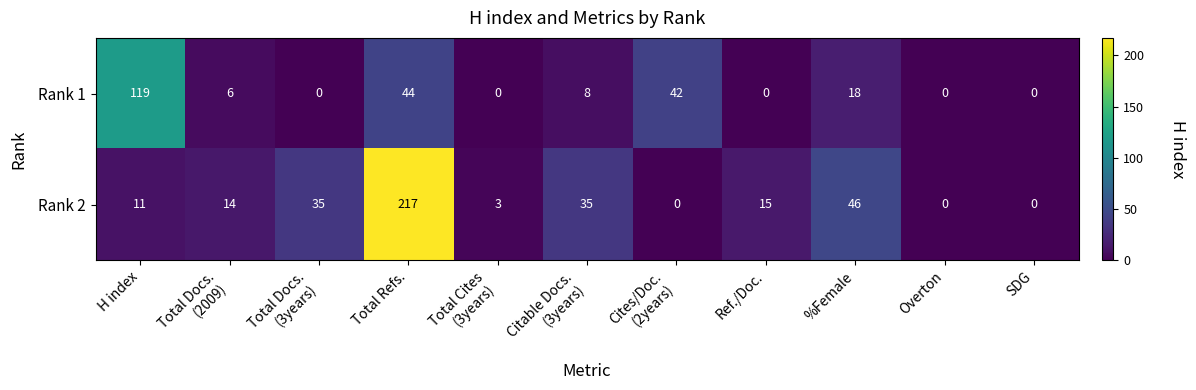

What is the difference between the maximum and minimum values in the Rank 2 series?

217